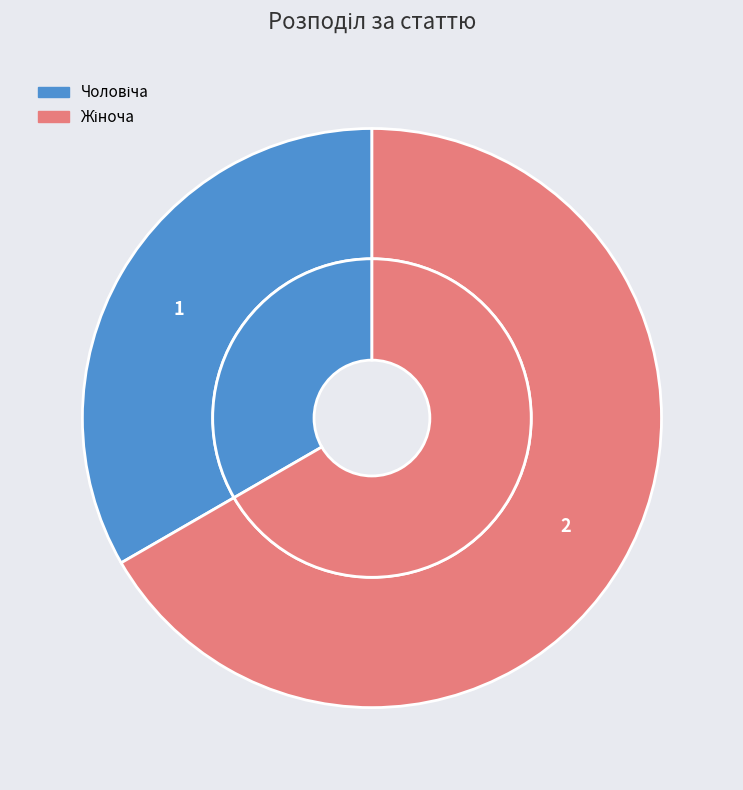

Count the number of slices in the pie.

2